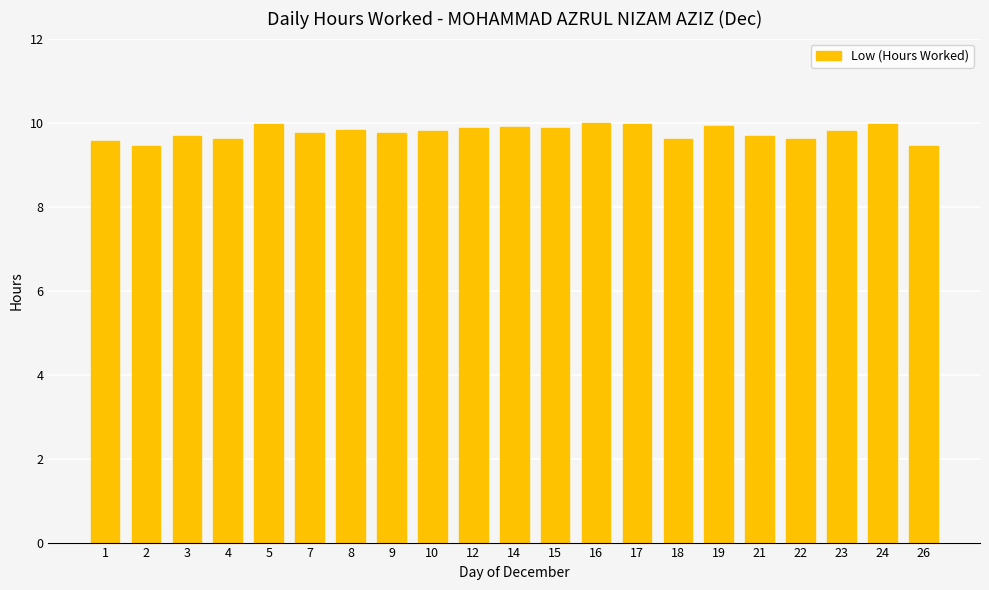

What is the difference between the second highest and second lowest values?

0.5